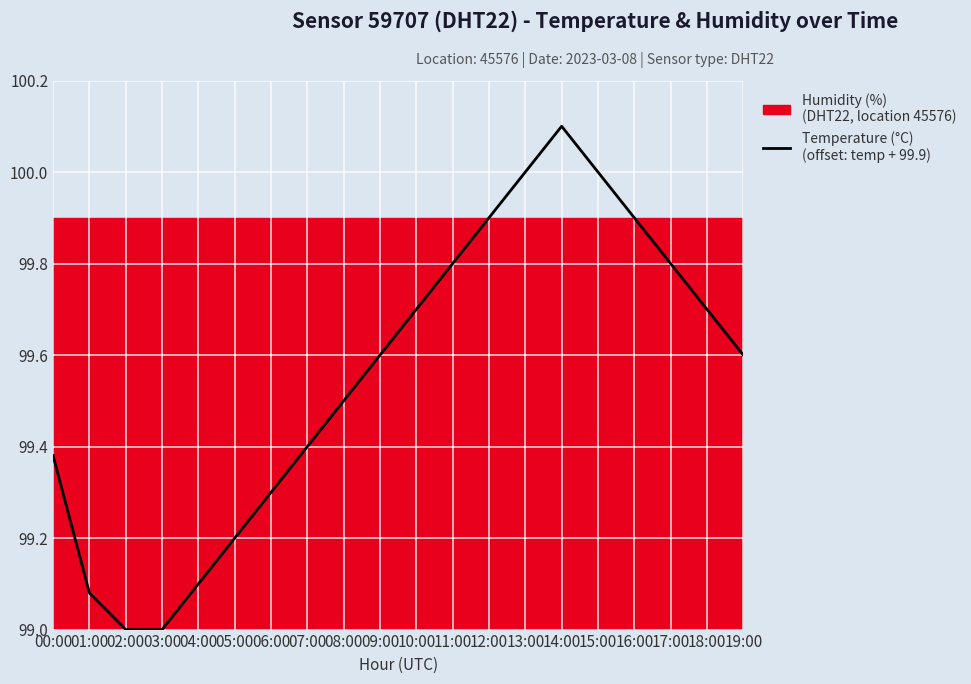

List the labels in order of value, smallest first.

02:00, 03:00, 01:00, 04:00, 05:00, 06:00, 00:00, 07:00, 08:00, 09:00, 19:00, 10:00, 18:00, 11:00, 17:00, 12:00, 16:00, 13:00, 15:00, 14:00